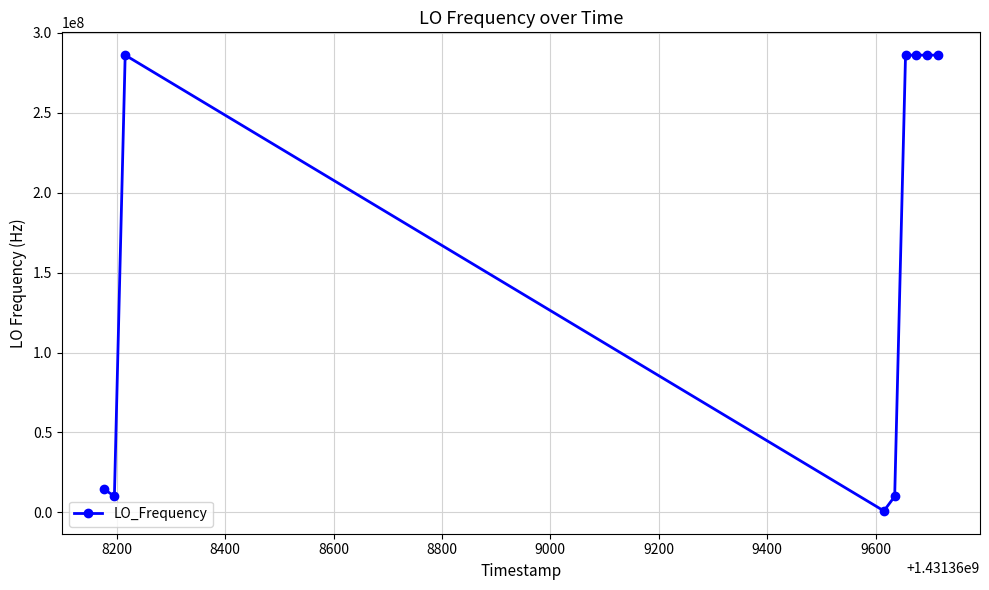

Is this an area chart (filled region under the line)?

No